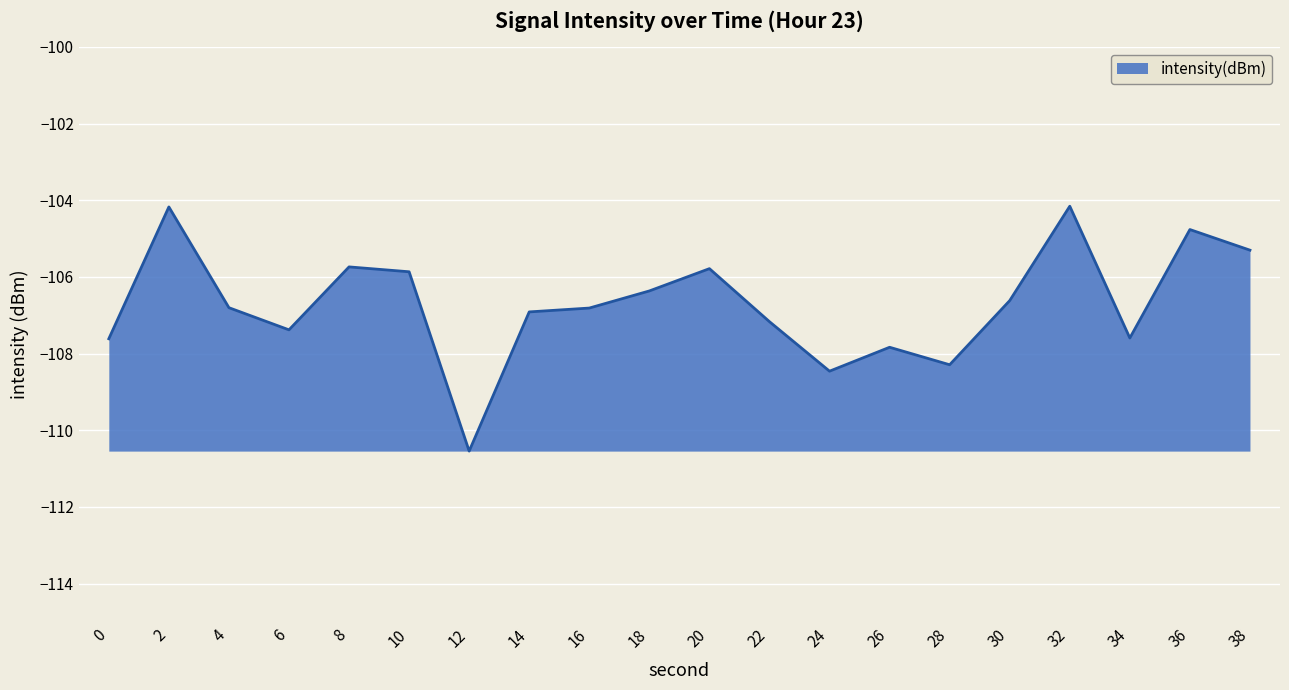

True or false: the data has more than 0 interior local peaks.

True